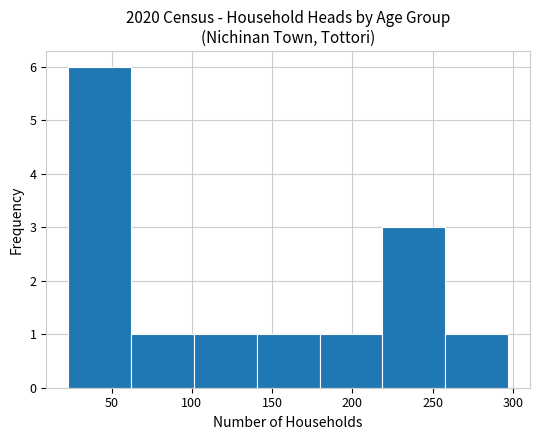

What is the height of the bar covering 260 to 295 on the x-axis? Neither the bar edges nor the heights are printed on the chart, so give them approximately, as read against the axes.

1